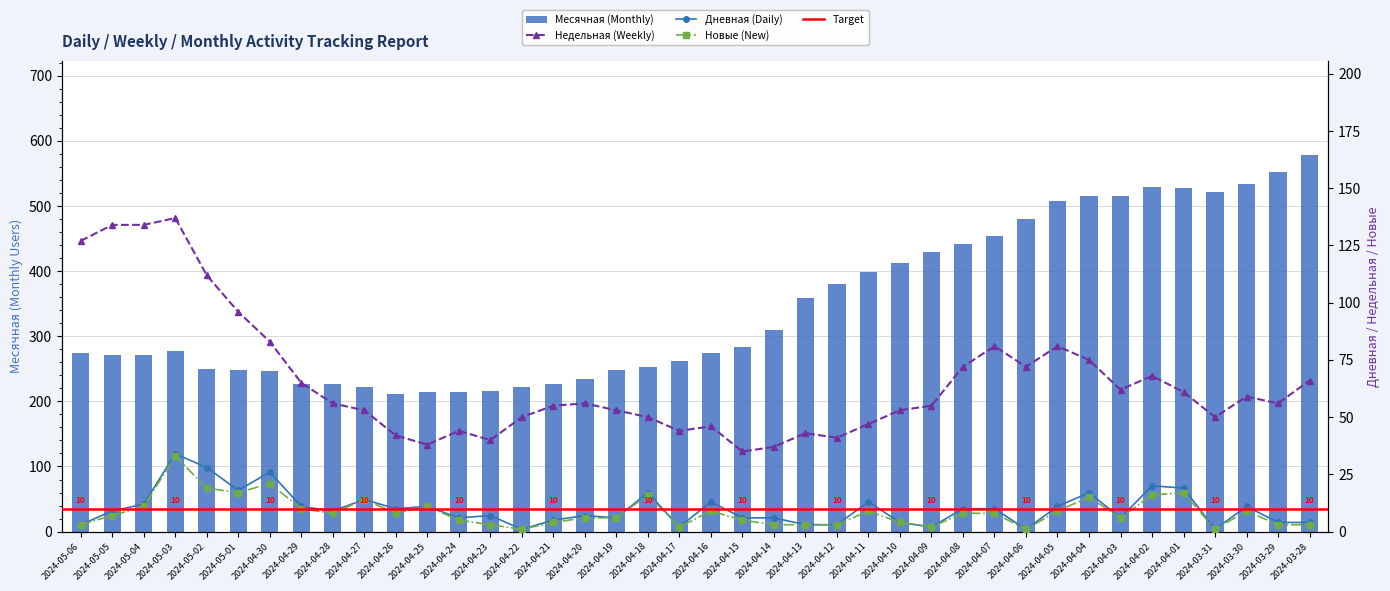

Is the value of Новые at 2024-04-24 greater than the value of Дневная at 2024-04-19?

No